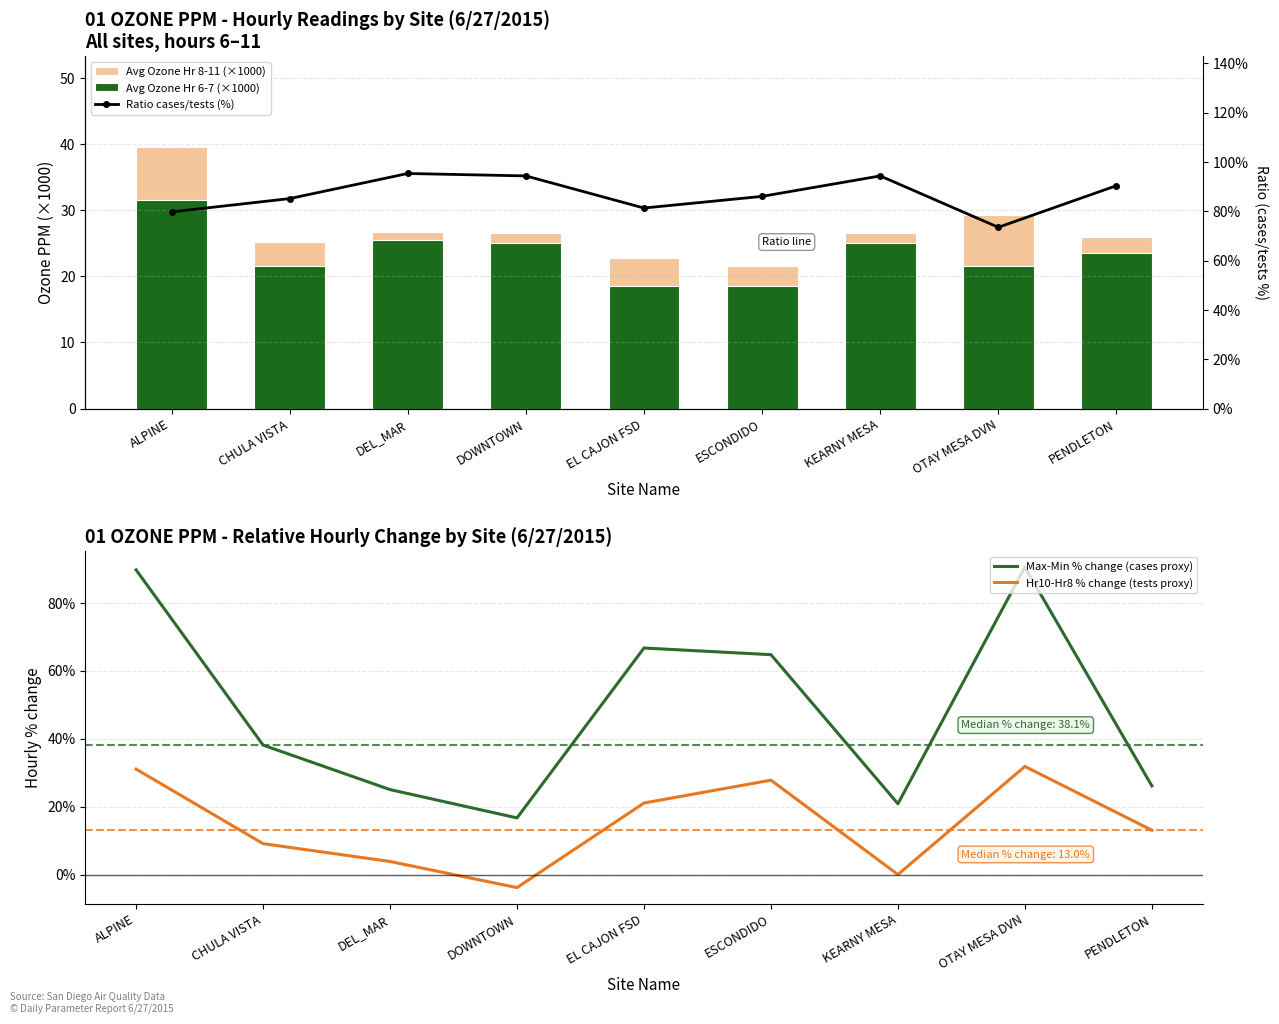

What is the sum of the Hr10-Hr8 % change (tests proxy) values at KEARNY MESA and ALPINE?

31.0